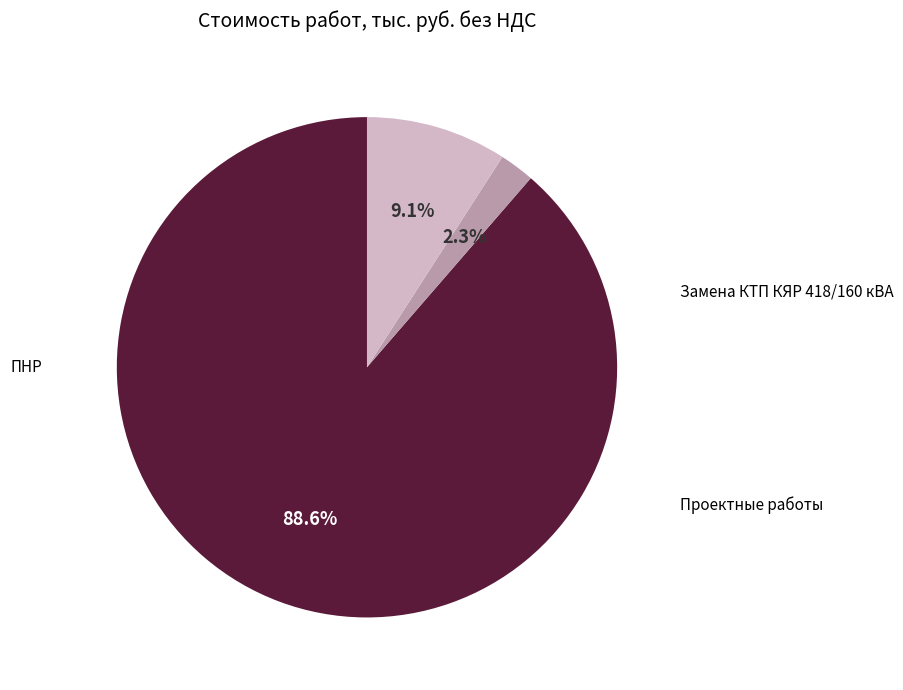

To the nearest percent, what is the difference between the Проектные работы and ПНР slice percentages?

7%